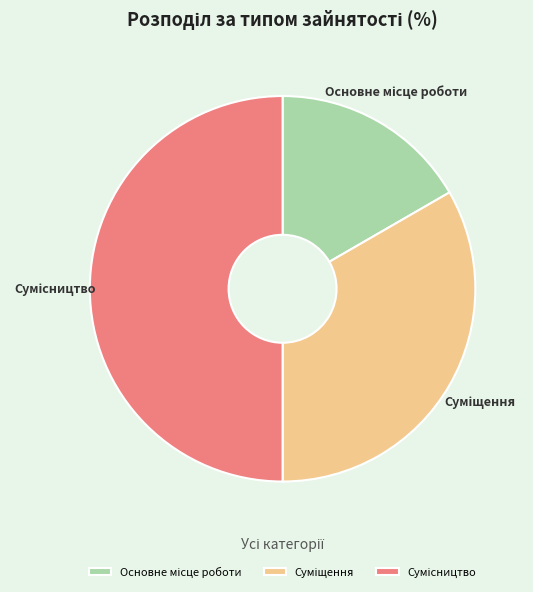

Is it true that Основне місце роботи is 32% of the pie?

False